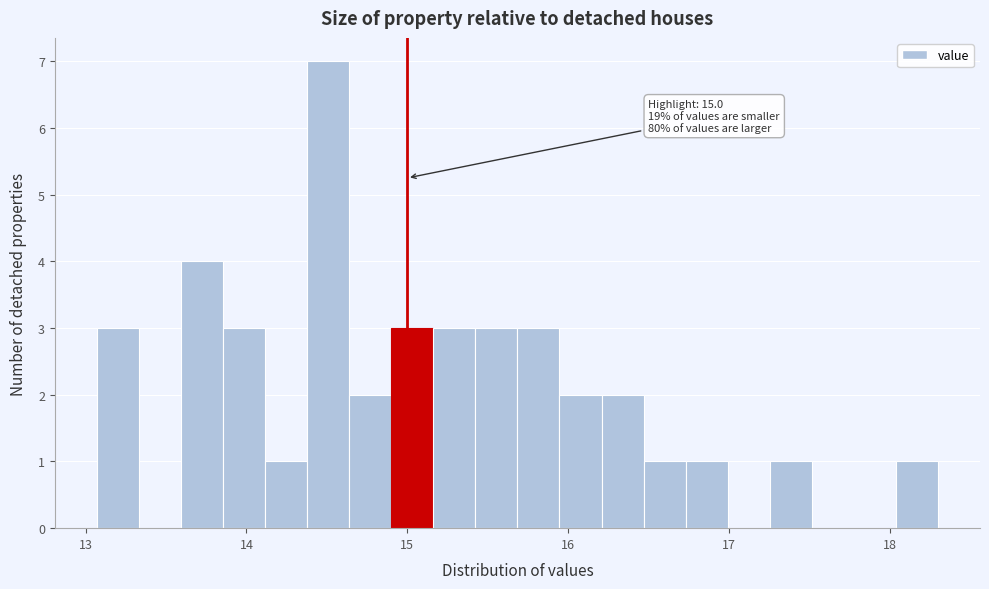

Read against the x-axis, roughly where is the centre of the tallest bar?

14.5